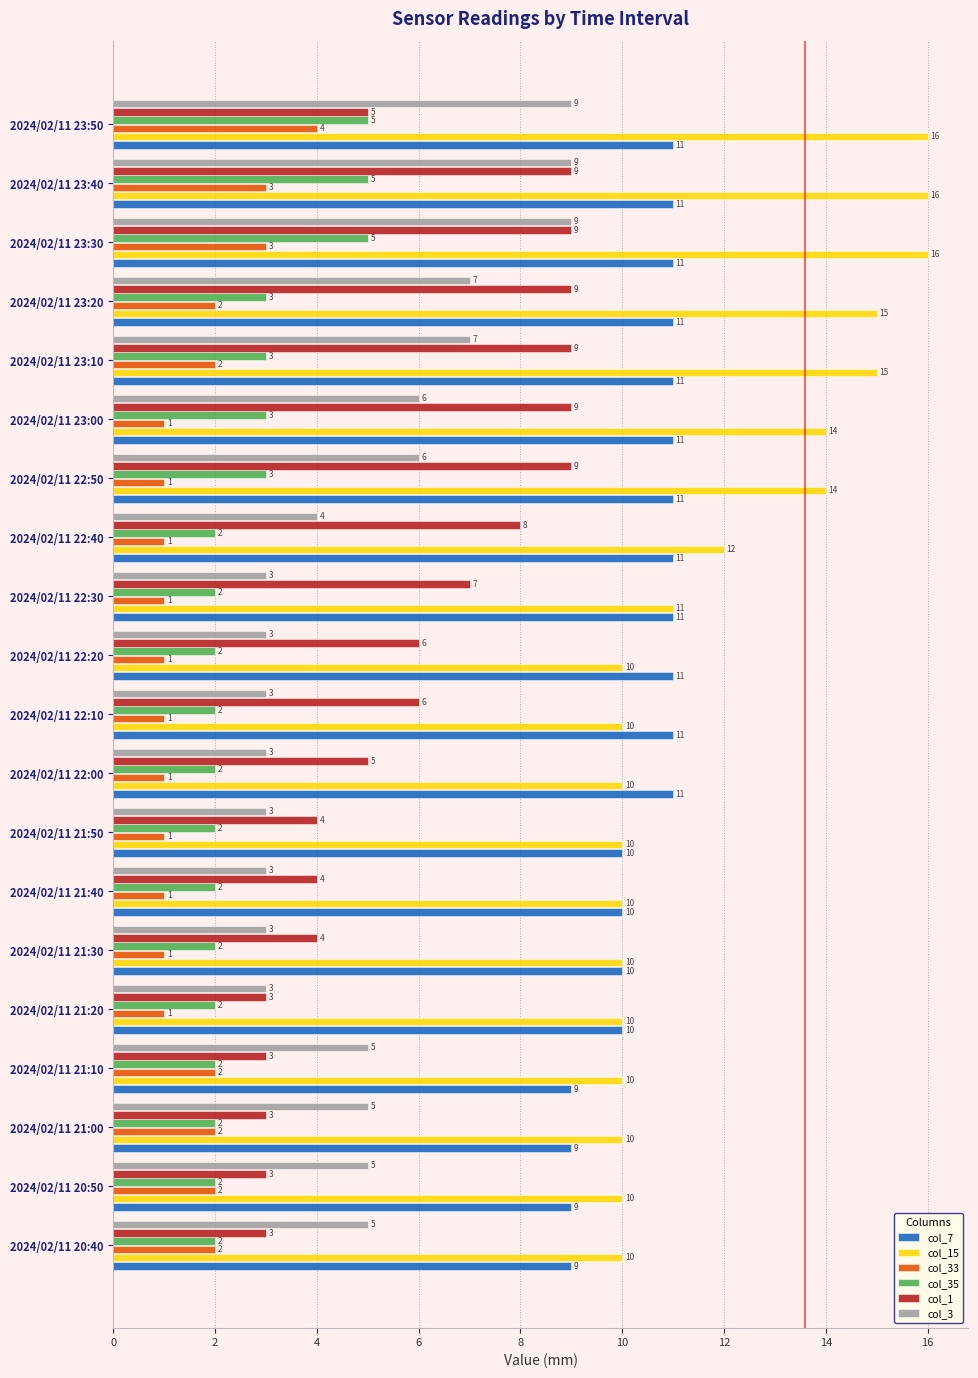

What are all the series names shown in the legend?

col_7, col_15, col_33, col_35, col_1, col_3